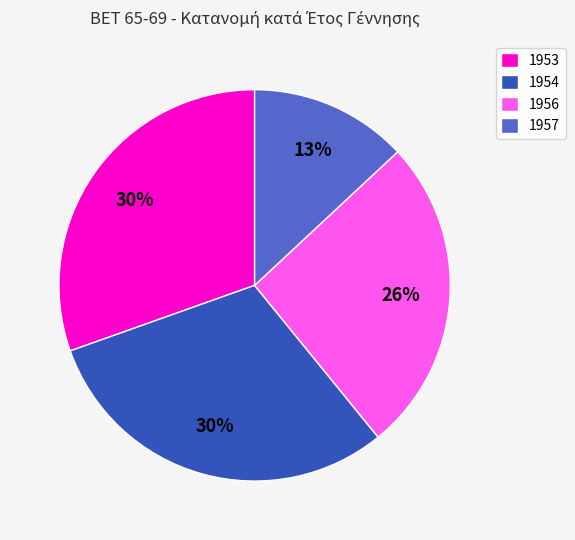

Is it true that 1954 is 30% of the pie?

True